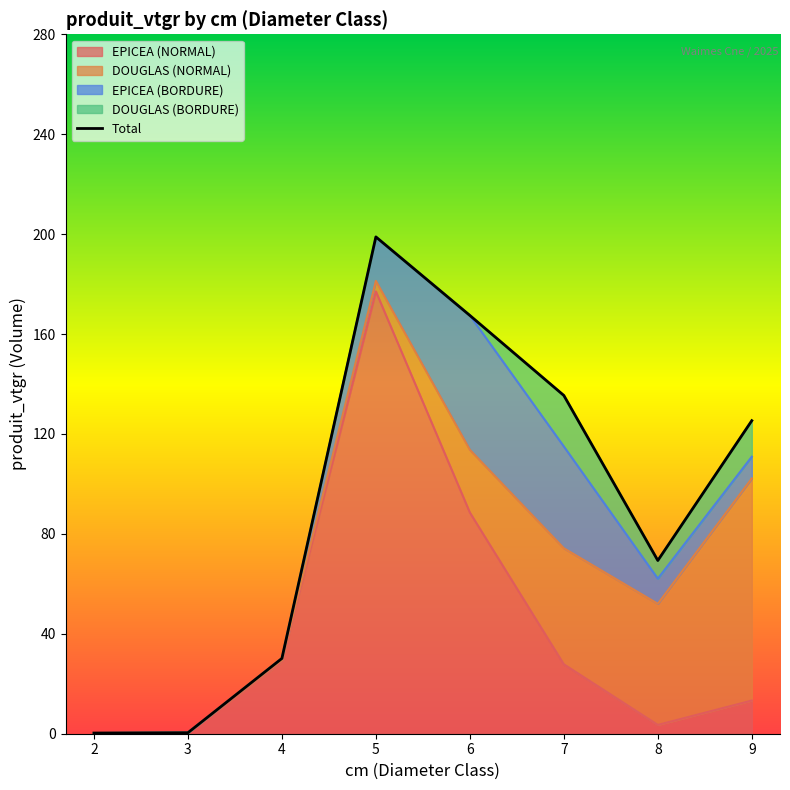

Count the number of values greater than 125.

4